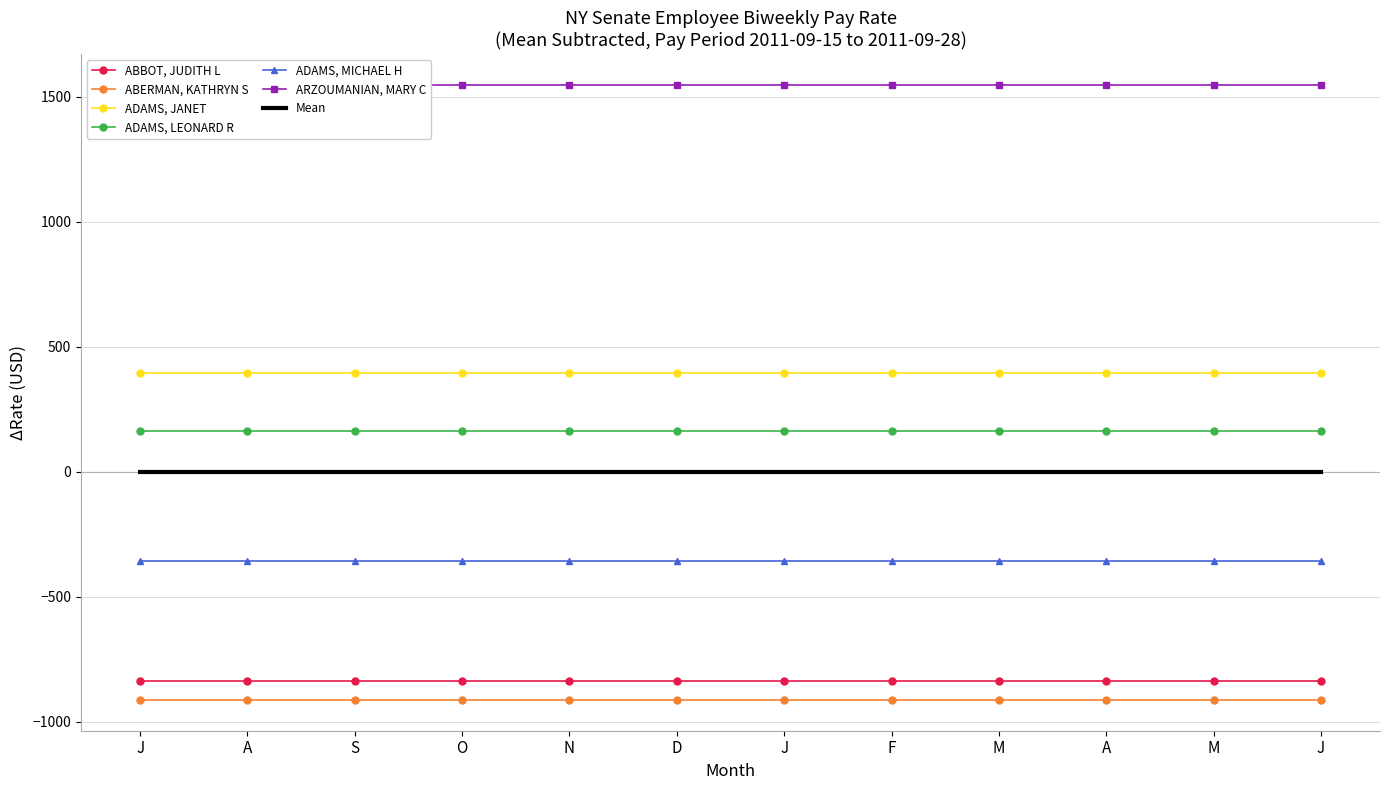

Rank the categories by ADAMS, MICHAEL H value from lowest to highest.

J, A, S, O, N, D, J, F, M, A, M, J